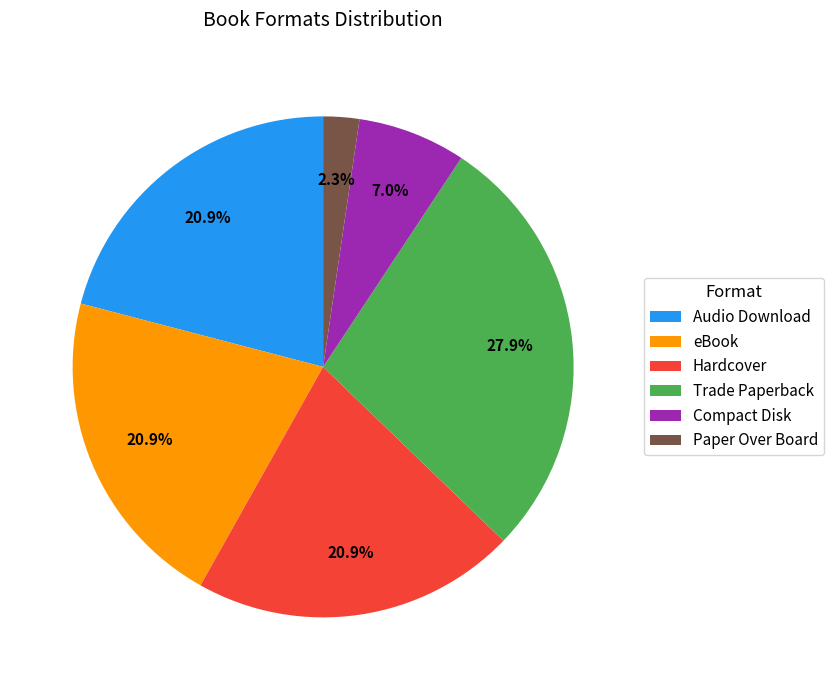

Count the number of slices in the pie.

6